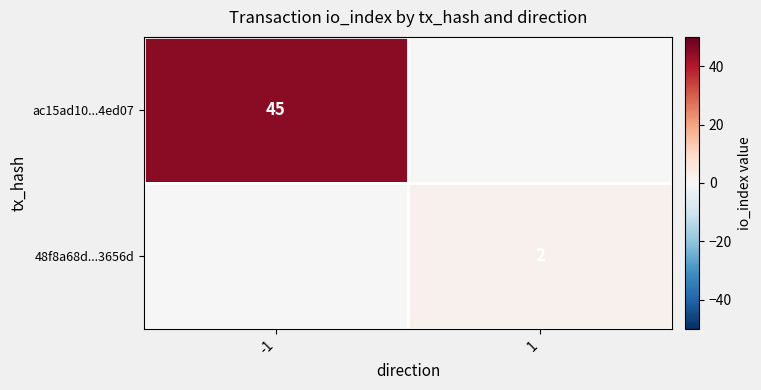

Which has a higher value, 1 or -1?

-1